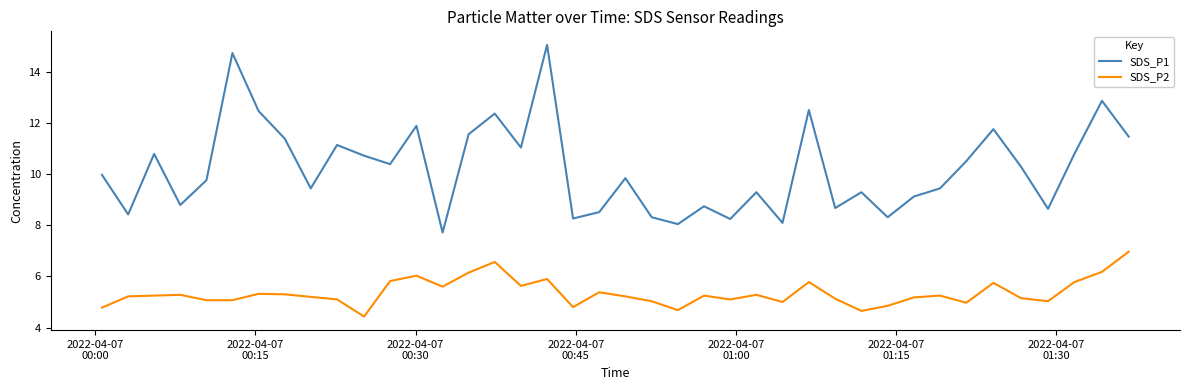

List the series in order of their overall mean, highest first.

SDS_P1, SDS_P2